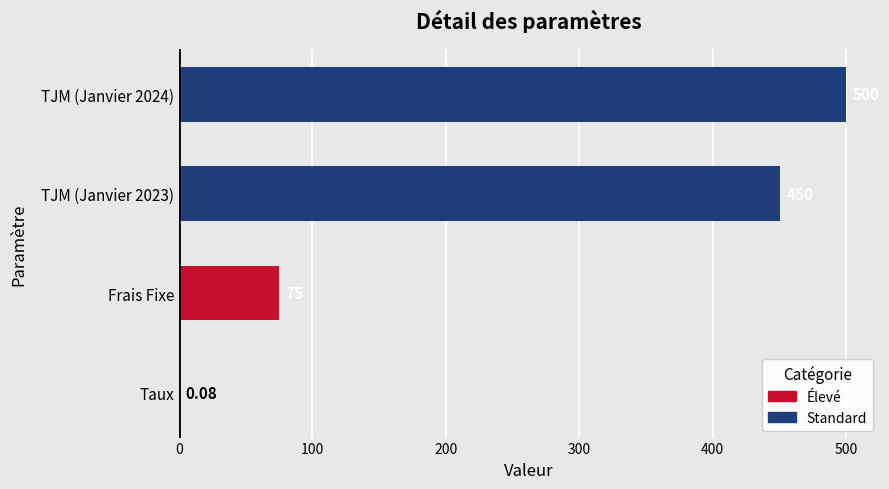

At which label is the value closest to 250?

Frais Fixe